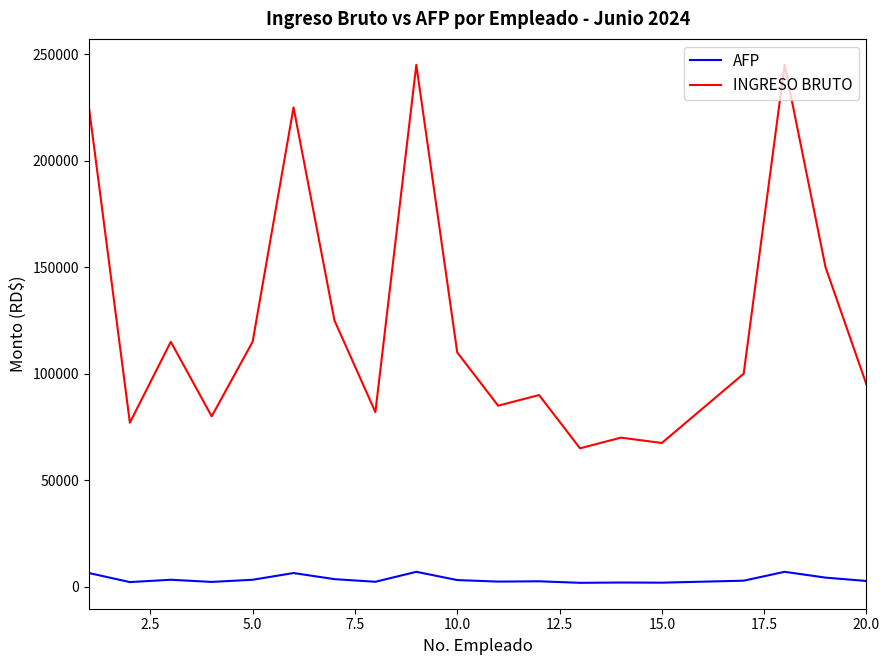

What is the difference between the maximum and minimum values in the AFP series?

5166.0